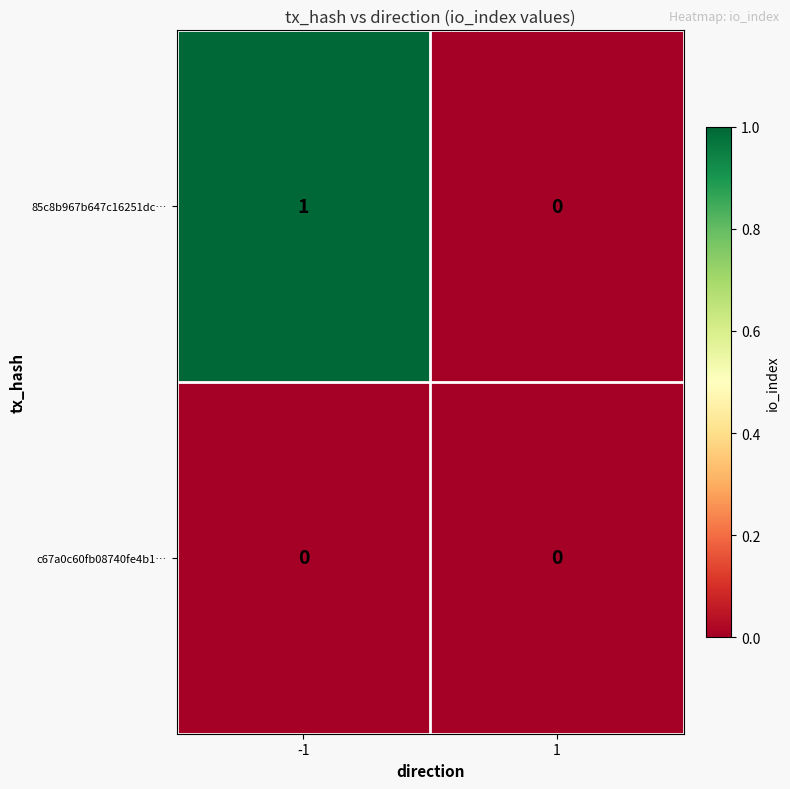

Reading left to right, extract all data points from this chart.

85c8b967b647c16251dc…: 1	0
c67a0c60fb08740fe4b1…: 0	0